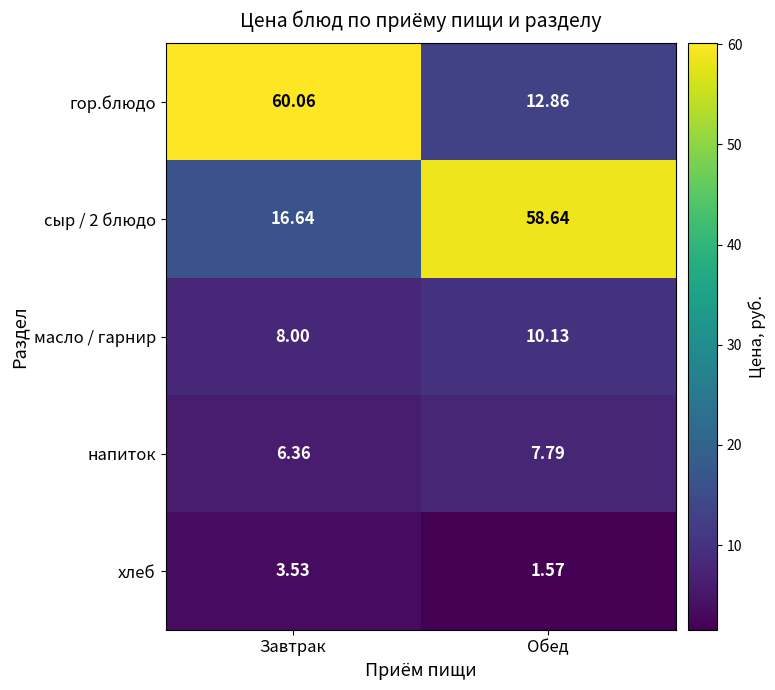

Between Завтрак and Обед, which series saw the biggest shift?

гор.блюдо